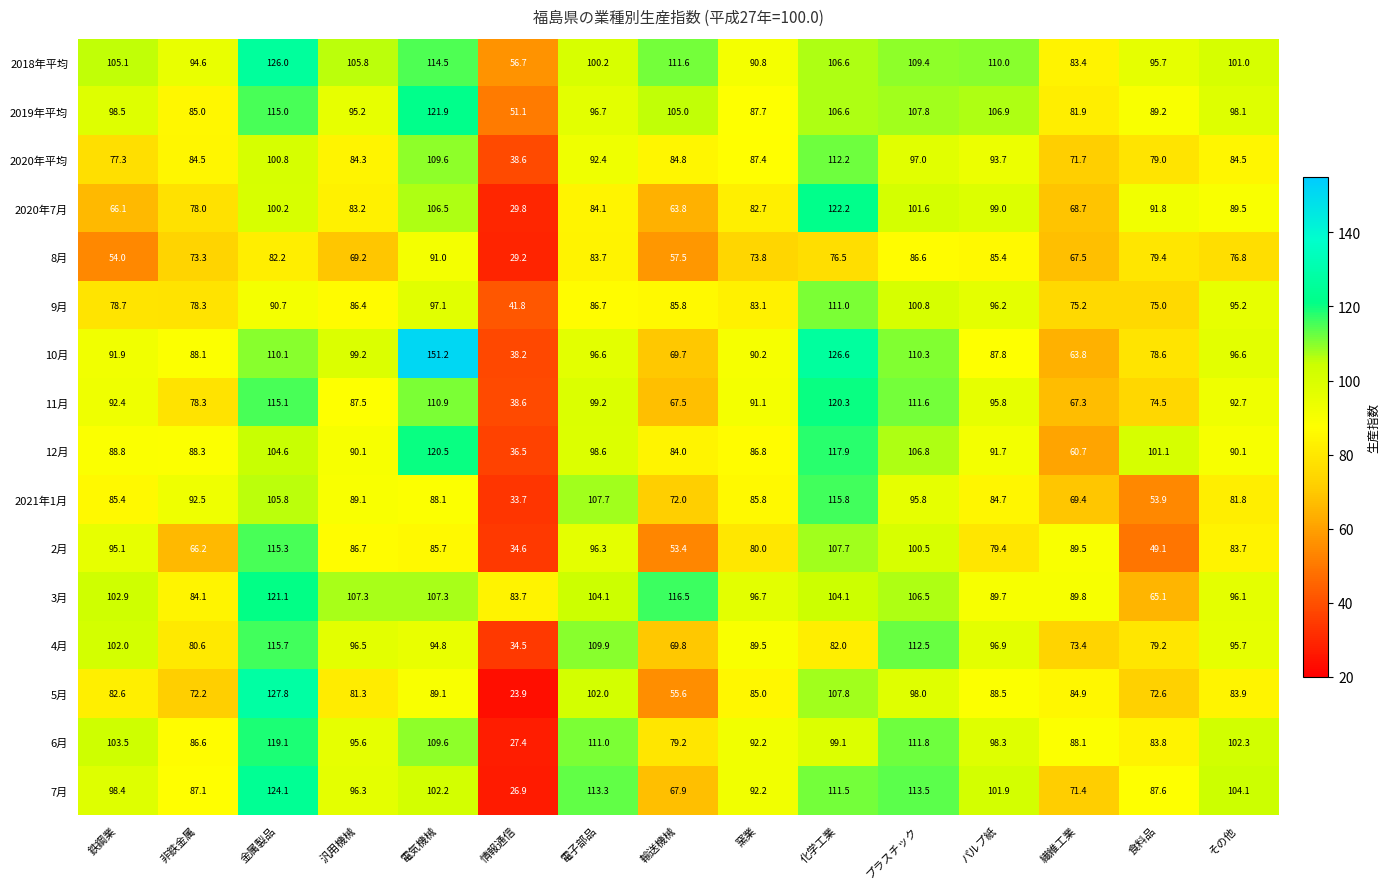

Read the 2019年平均 value at 情報通信.

51.1